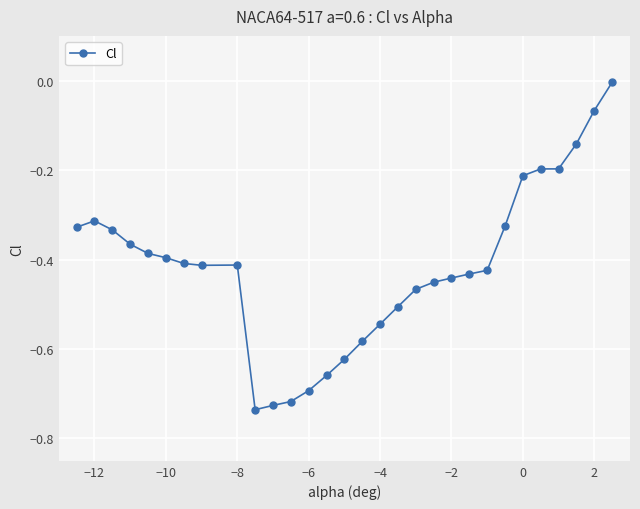

What is the difference between the maximum and minimum values?

0.7